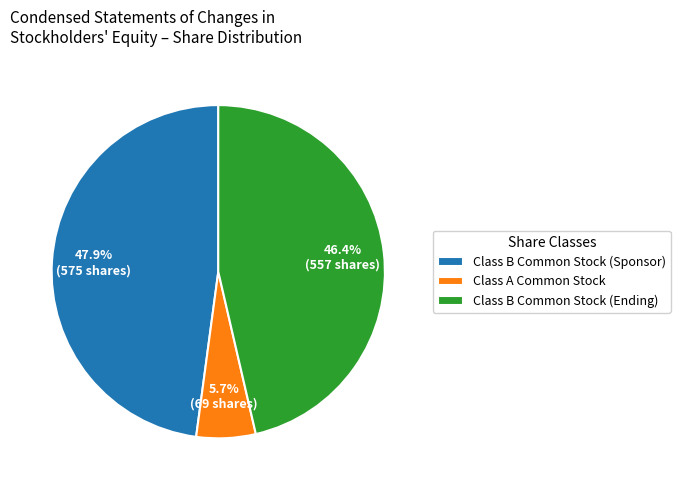

Approximately how many times larger is the value at Class B Common Stock (Ending) compared to Class A Common Stock?

8.1